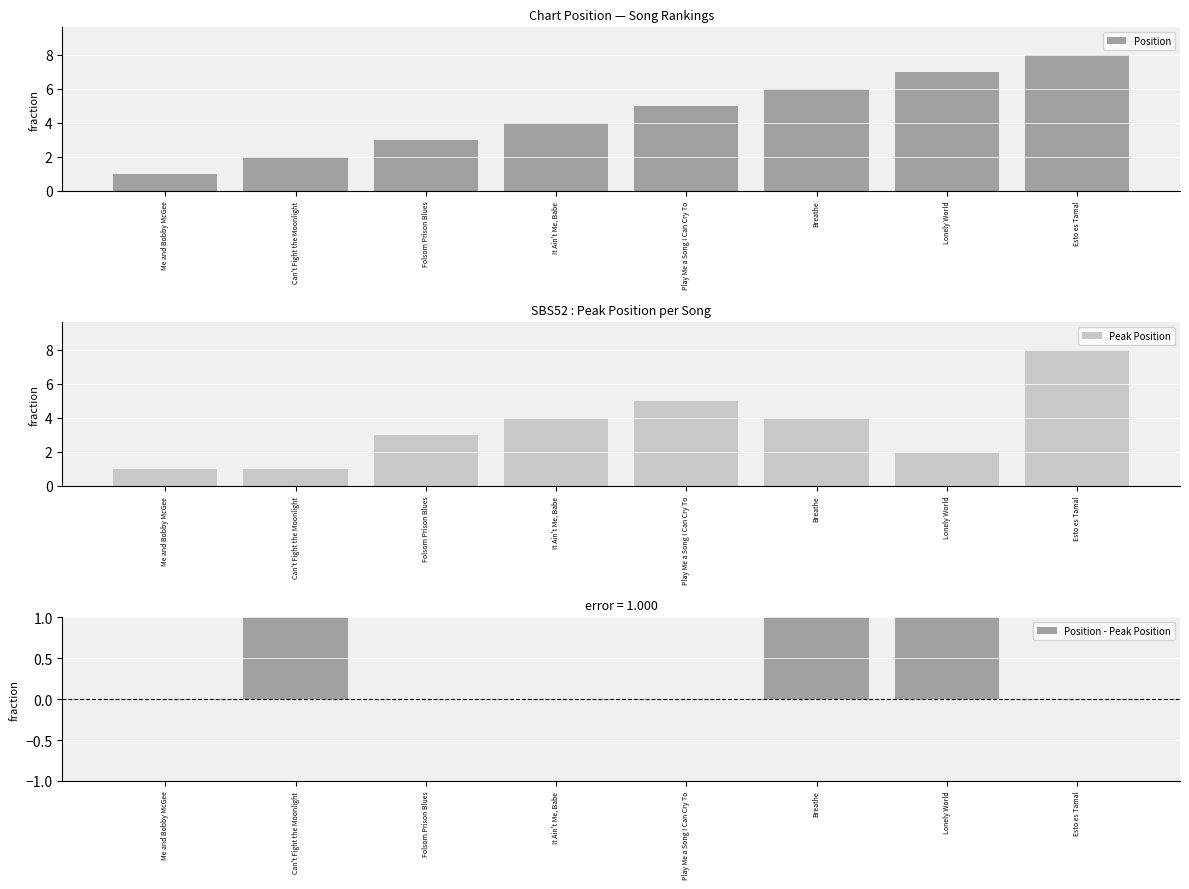

Which series has the largest range (max minus min)?

Position